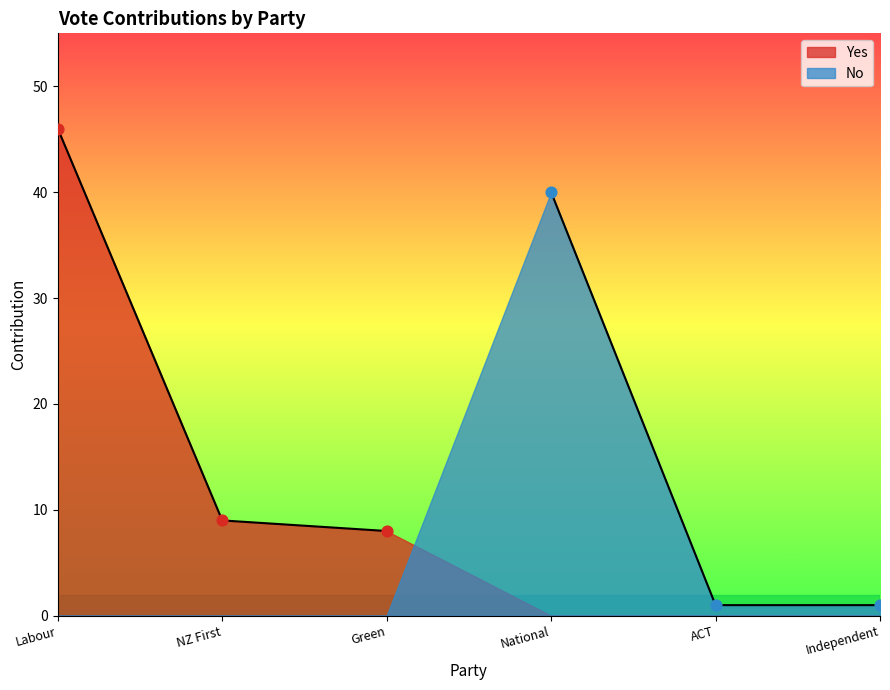

At which category is the sum across all series the highest?

Labour